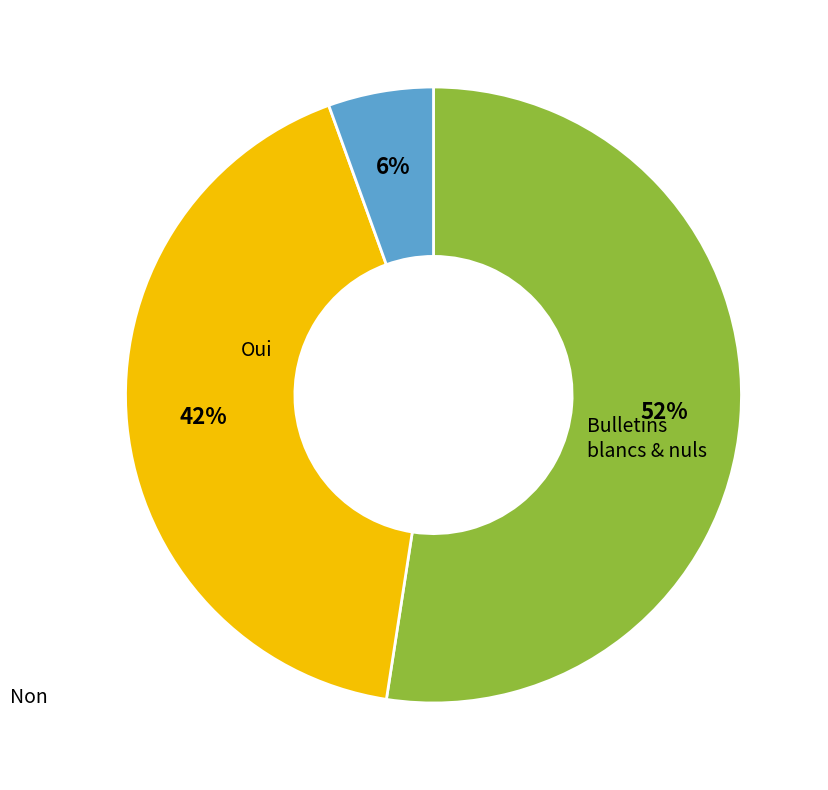

Is there any slice that represents more than half of the pie?

Yes